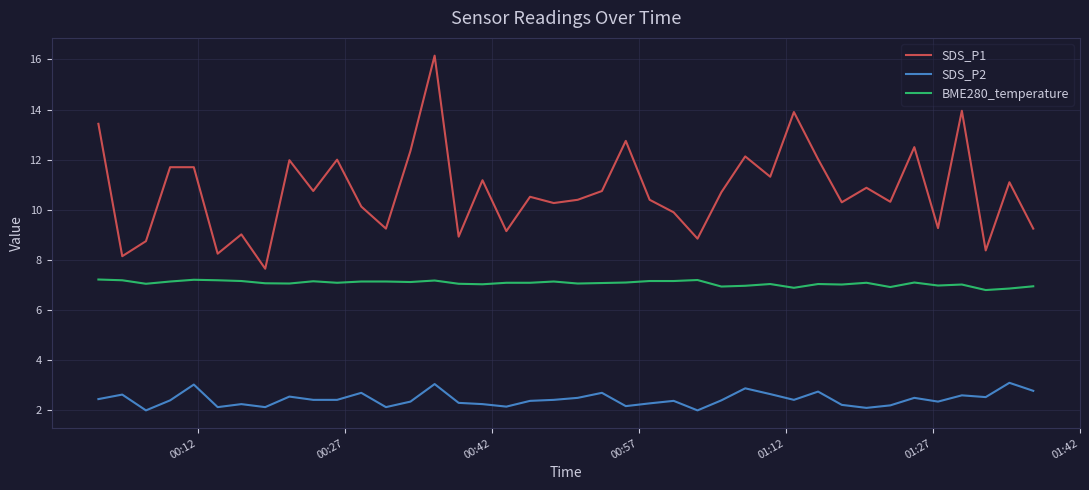

True or false: BME280_temperature and SDS_P1 intersect in this chart.

False